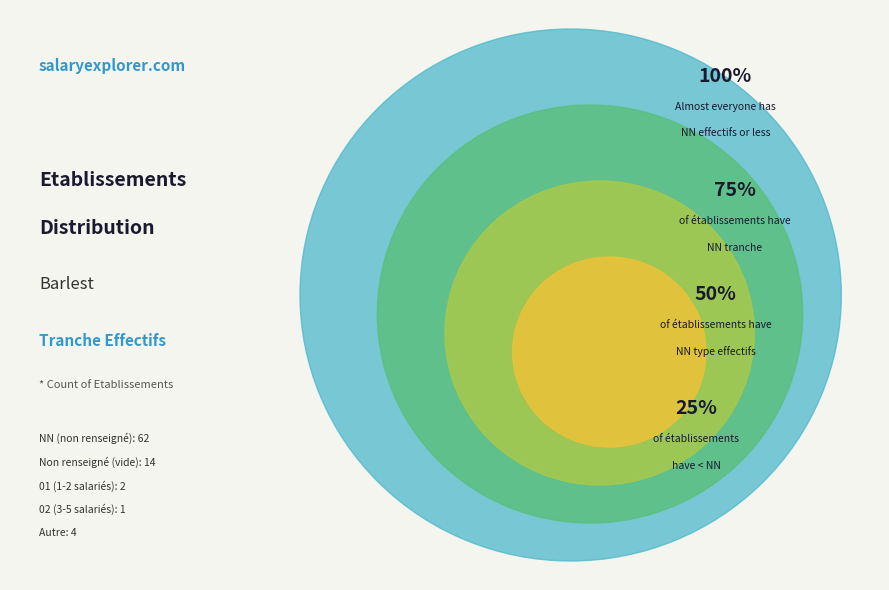

Is NN the majority of the pie?

Yes